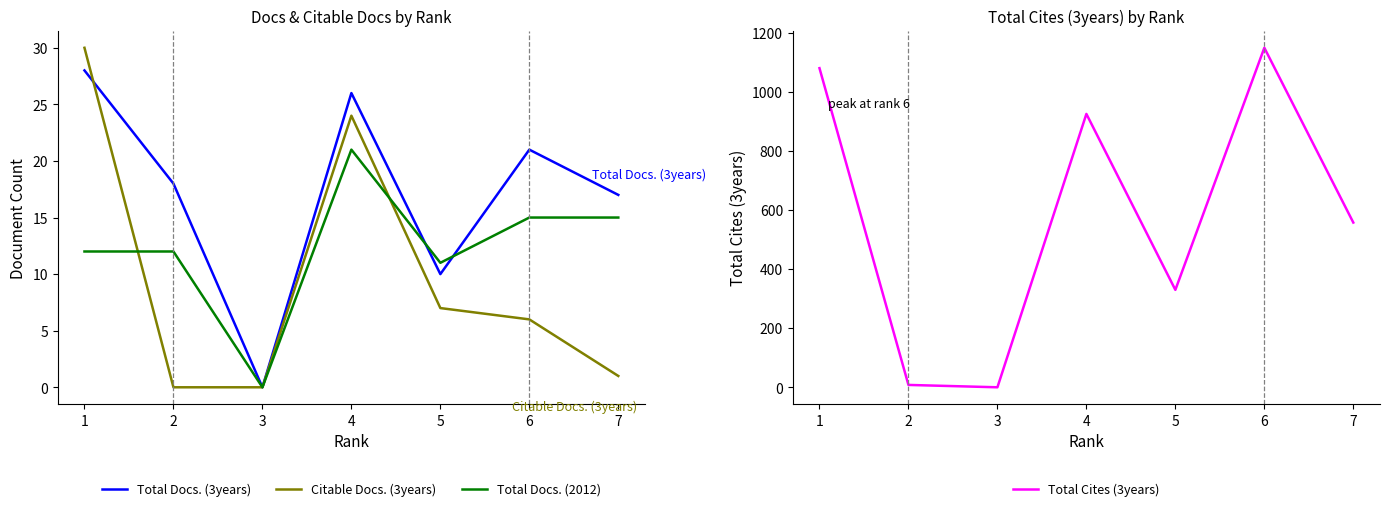

What is the value of the Total Docs. (2012) point at the 1st from the left?

12